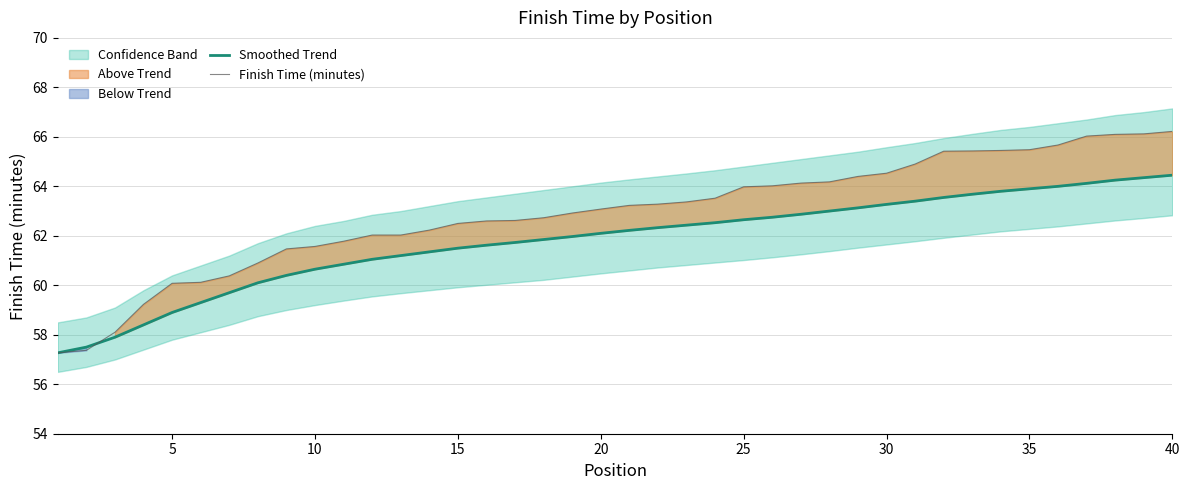

The Finish Time (minutes) series shows 32.0 at 25. True or false?

False